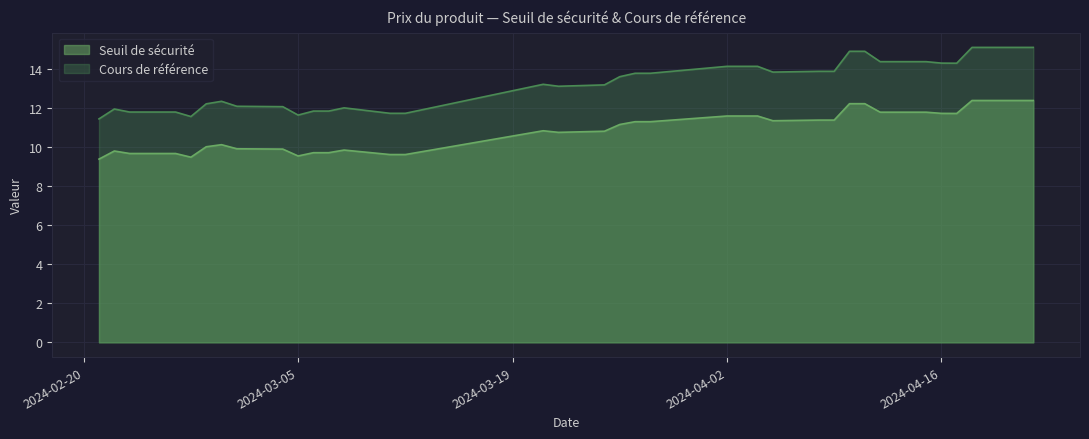

True or false: Cours de référence has a value of 15.1 at 2024-04-18.

True